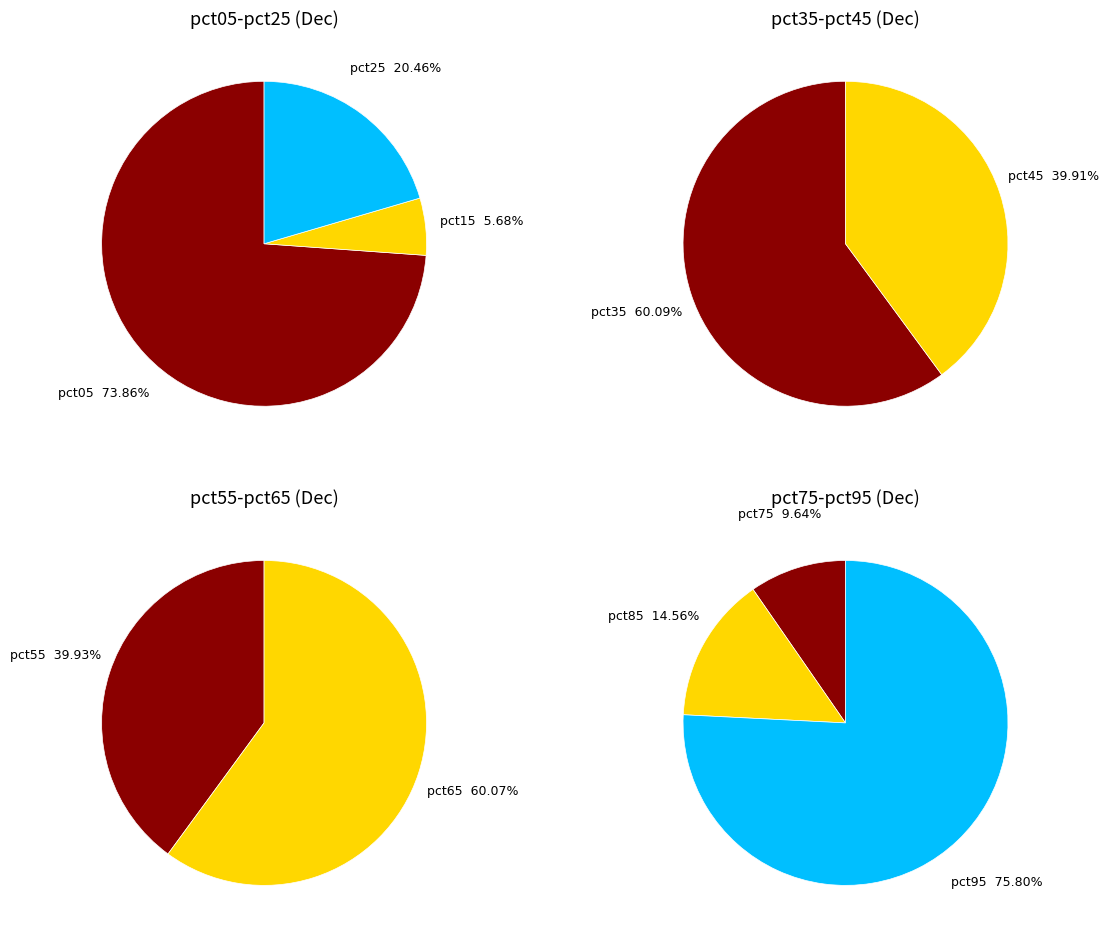

How many slices are in this pie chart?

10